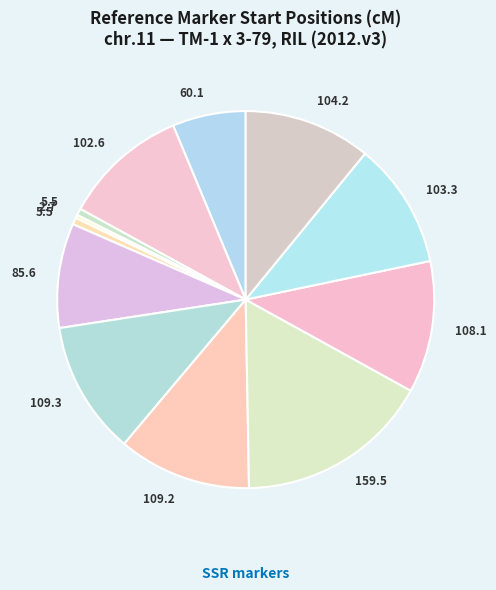

Which category has the biggest portion of the pie?

CIR316a-159.511